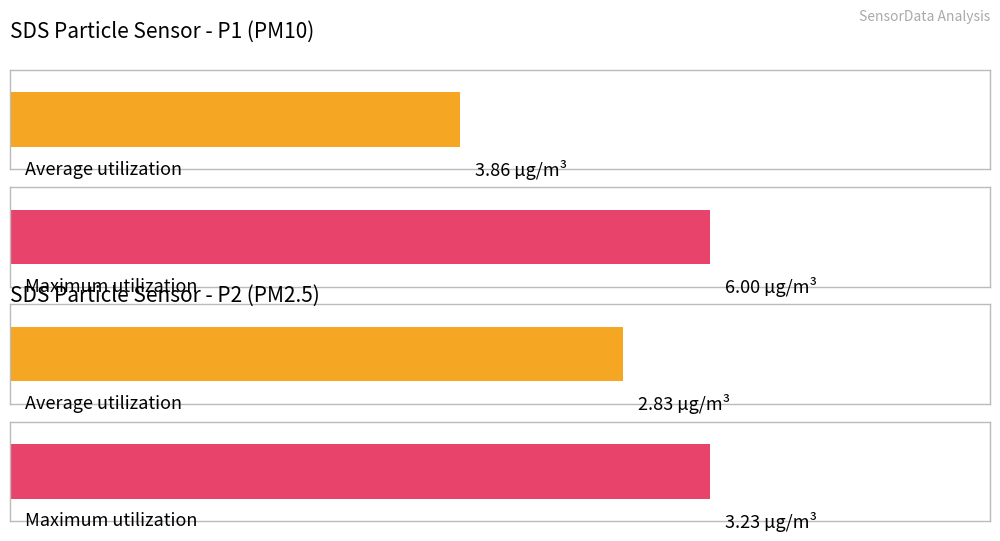

How many distinct data groups are displayed?

2